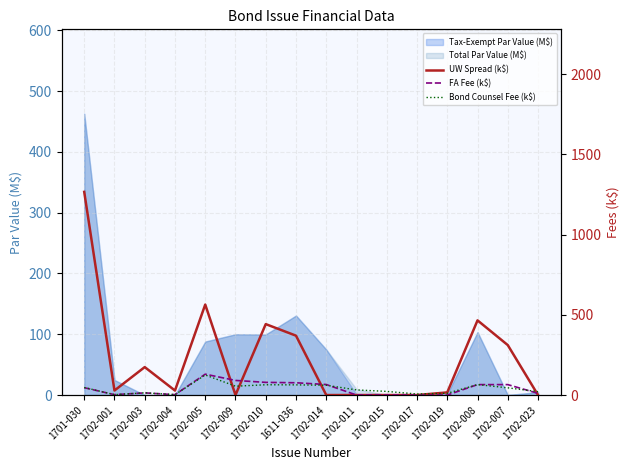

At 1702-017, list the series in order from largest to smallest.

Bond Counsel Fee (k$), UW Spread (k$), FA Fee (k$)